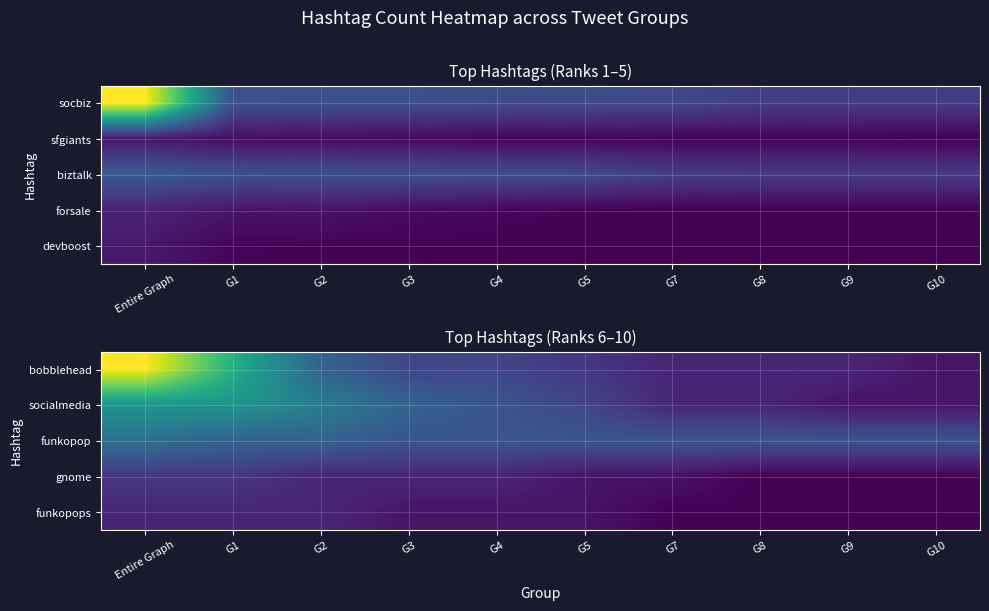

Which category has the lowest value in the funkopop series?

G3